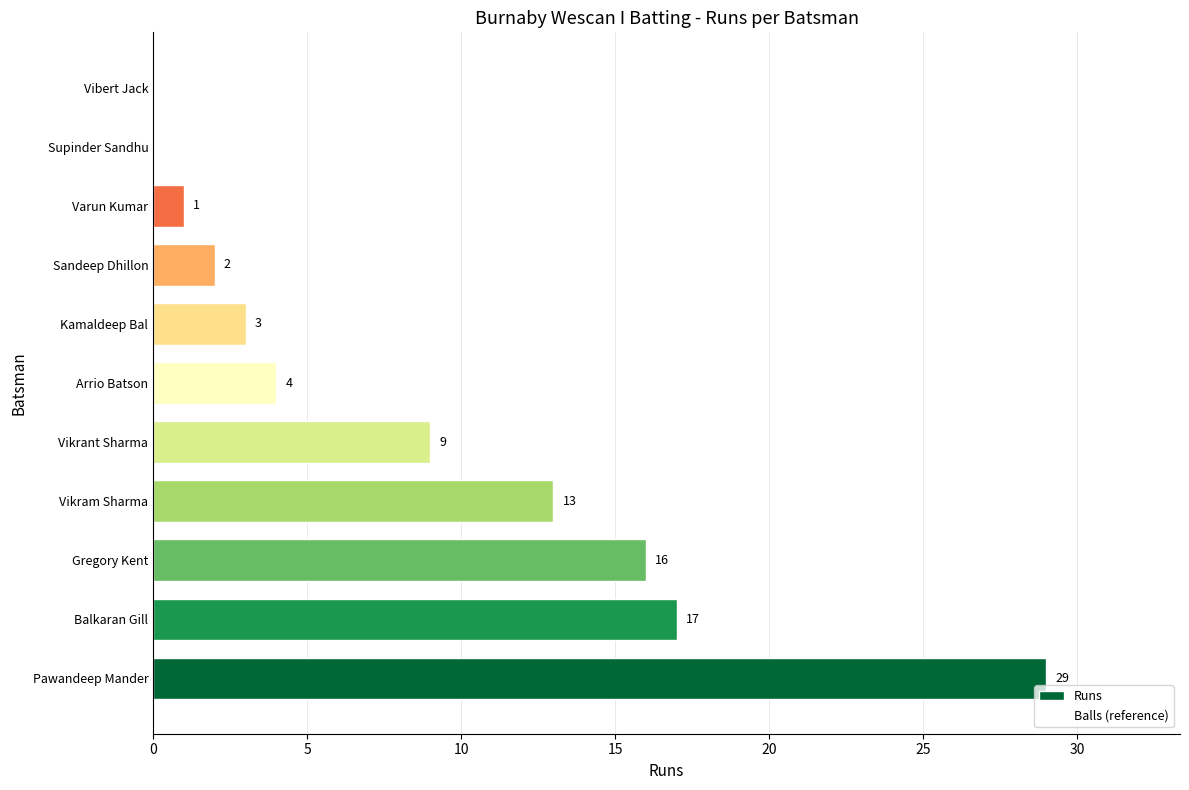

What value does the data have at Balkaran Gill, to the nearest 5?

15